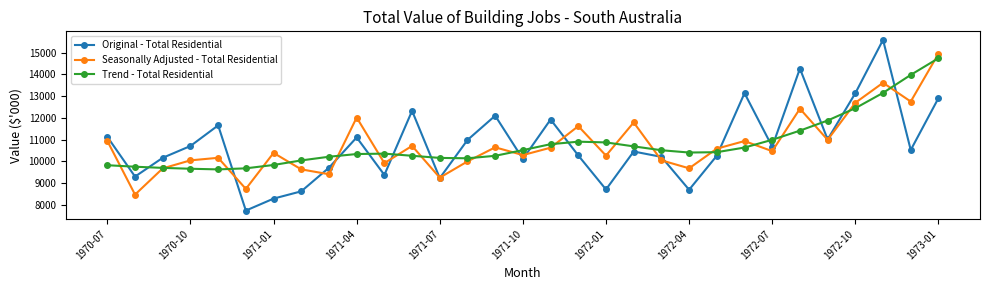

What is the value of the Original - Total Residential point at the 26th from the left?

14270